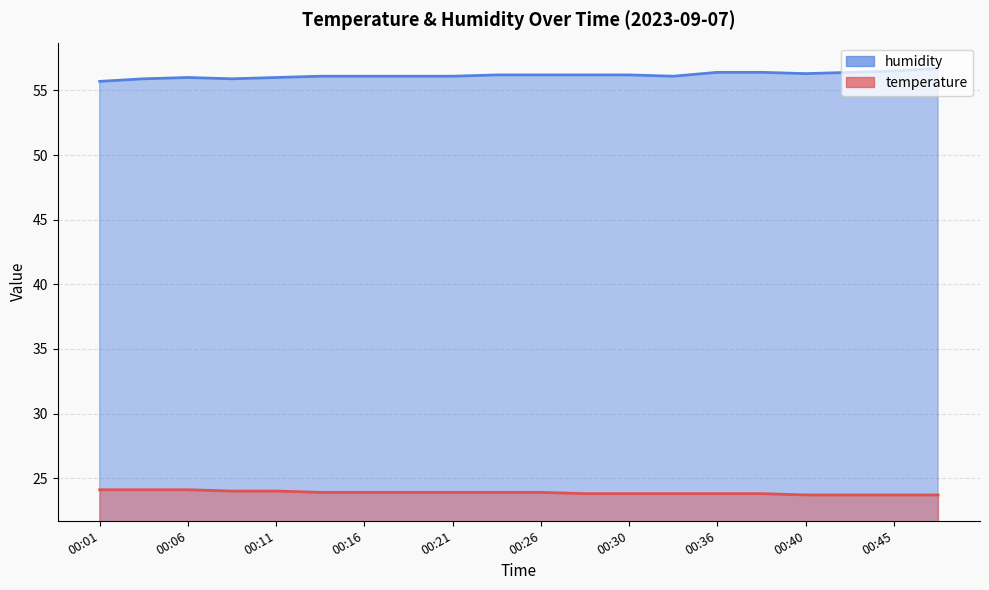

The value of humidity at 00:01 is 55.7. True or false?

True